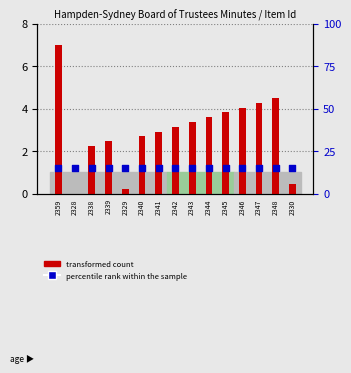

Is the value of transformed count at 2343 greater than the value of percentile rank within the sample at 2328?

No